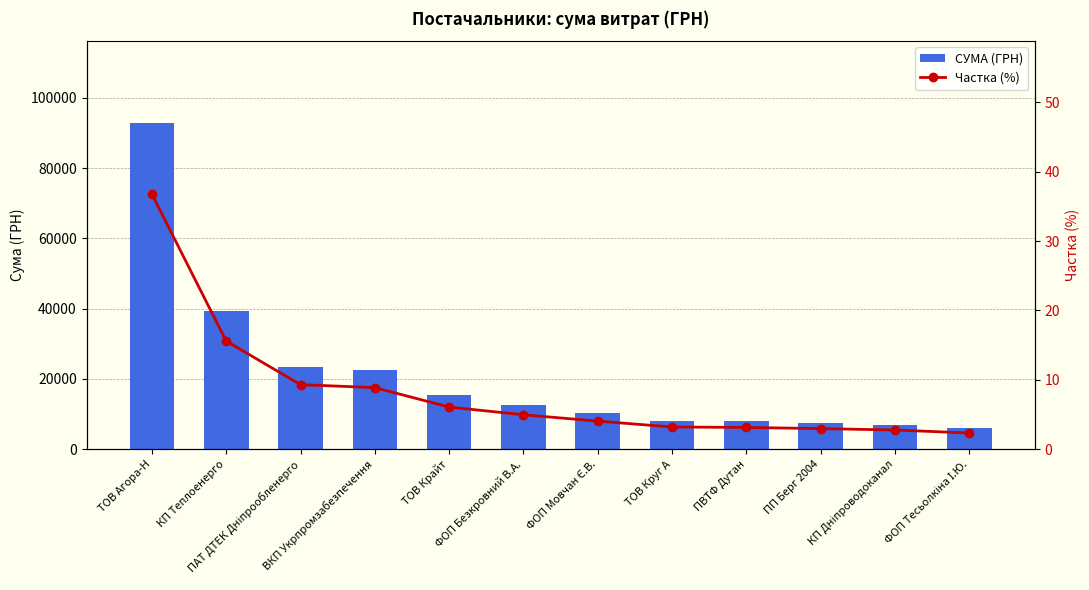

What is the value of the Частка (%) bar at the 11th from the left?

2.8